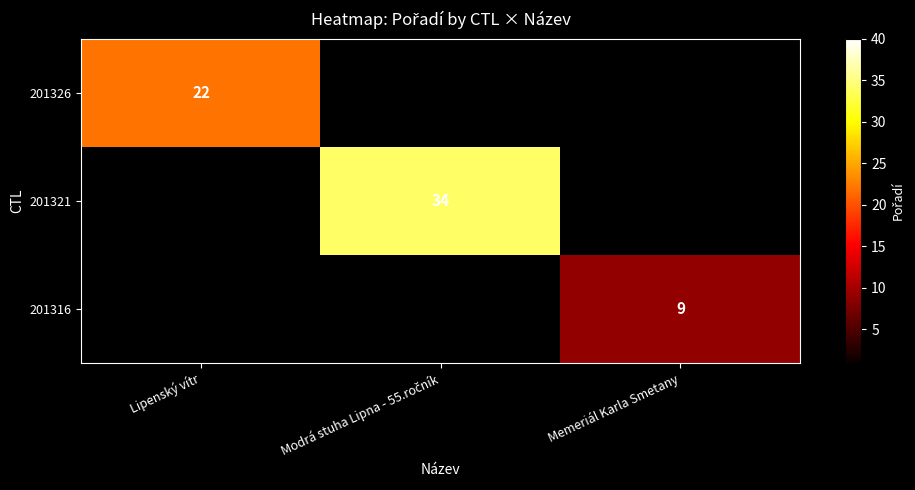

Count the number of data series in this chart.

3